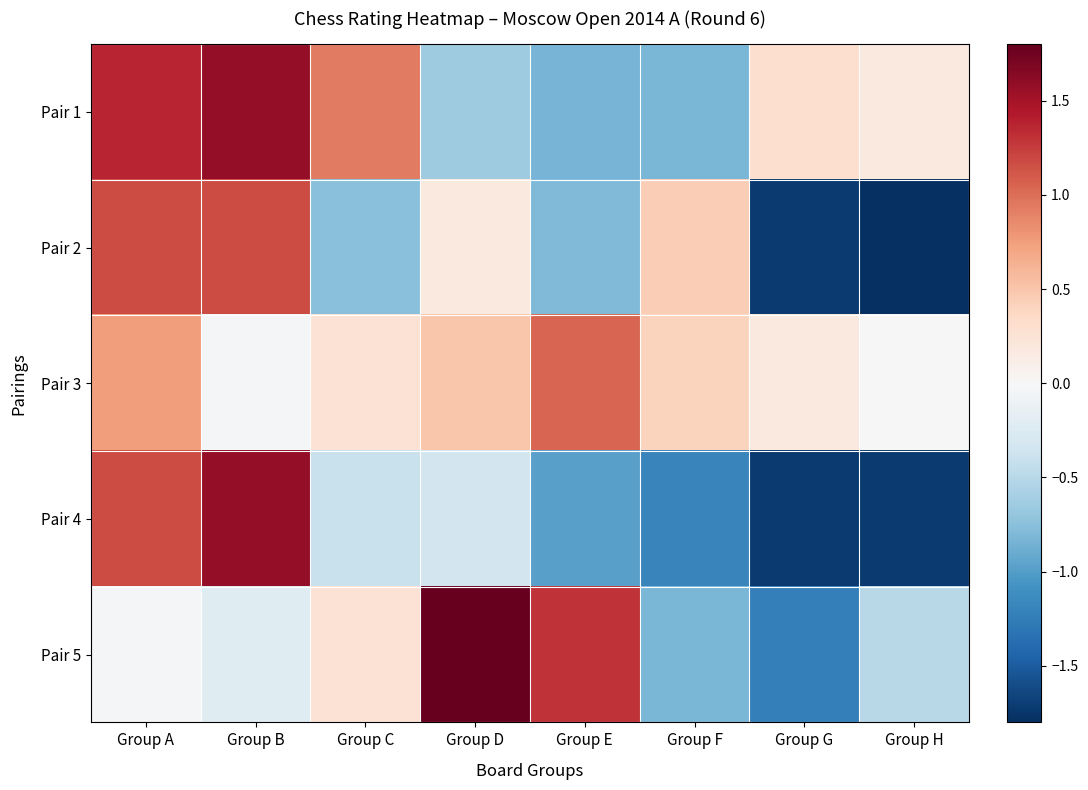

What is the smallest value displayed?

-1.9